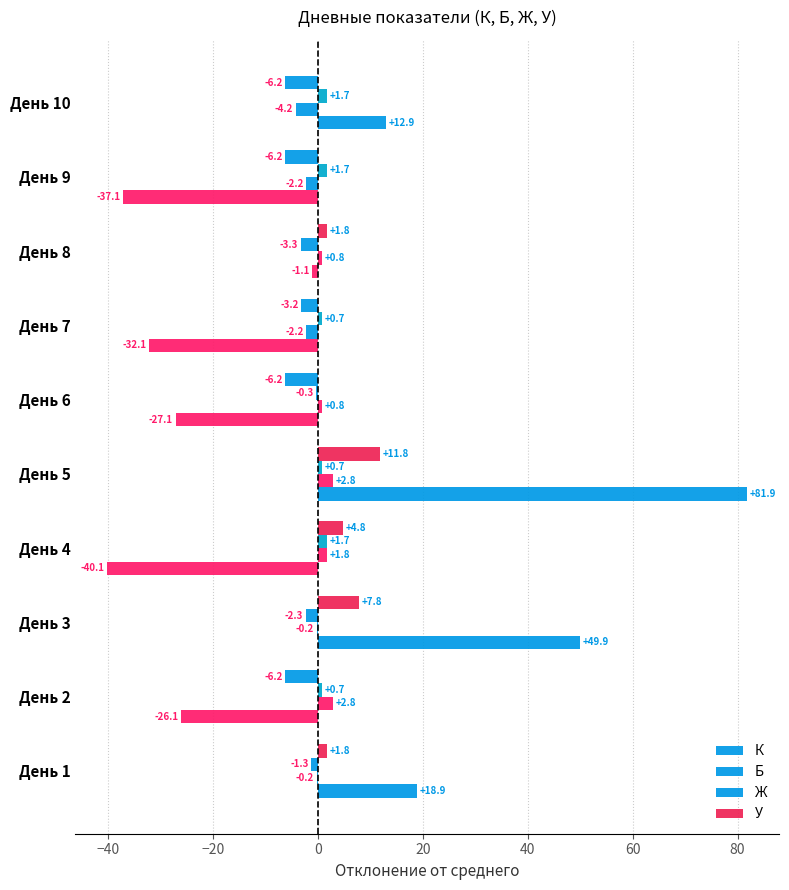

What is the minimum value for К?

-40.1